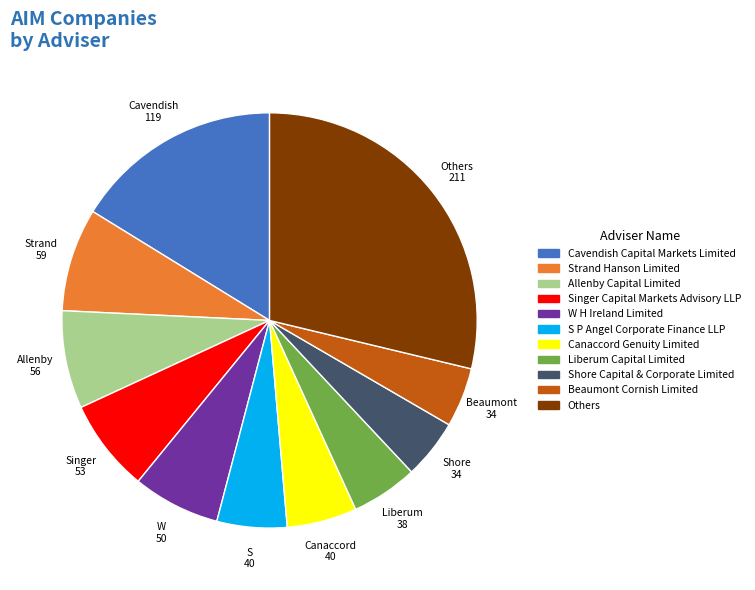

Which category has the biggest portion of the pie?

Others